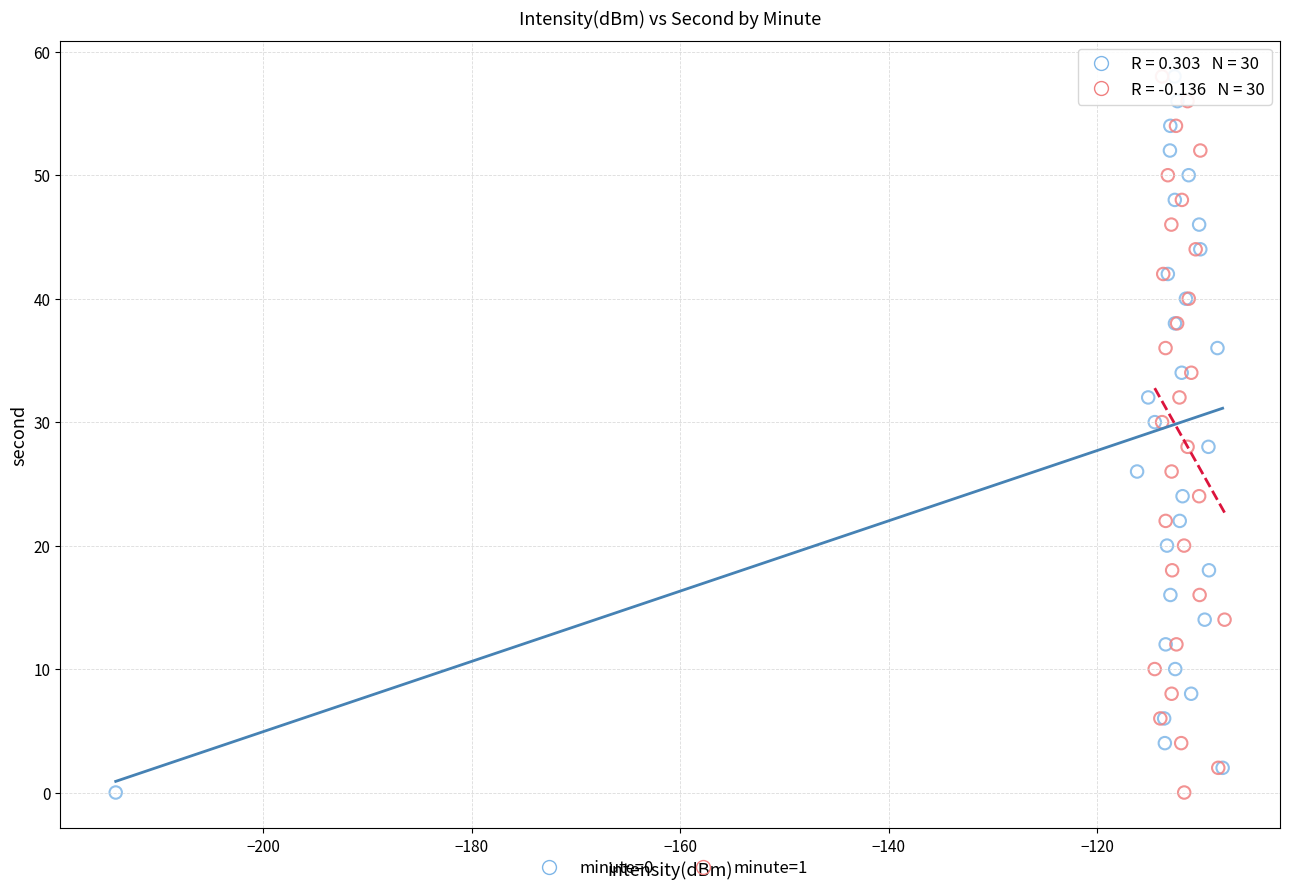

What are all the series names shown in the legend?

minute=0, minute=1